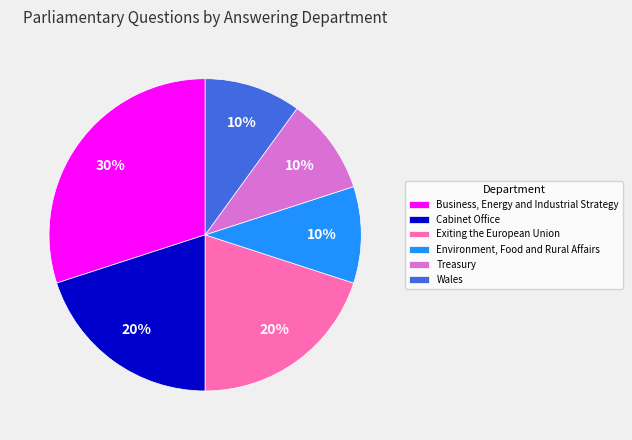

To the nearest percent, what portion does Exiting the European Union represent?

20%